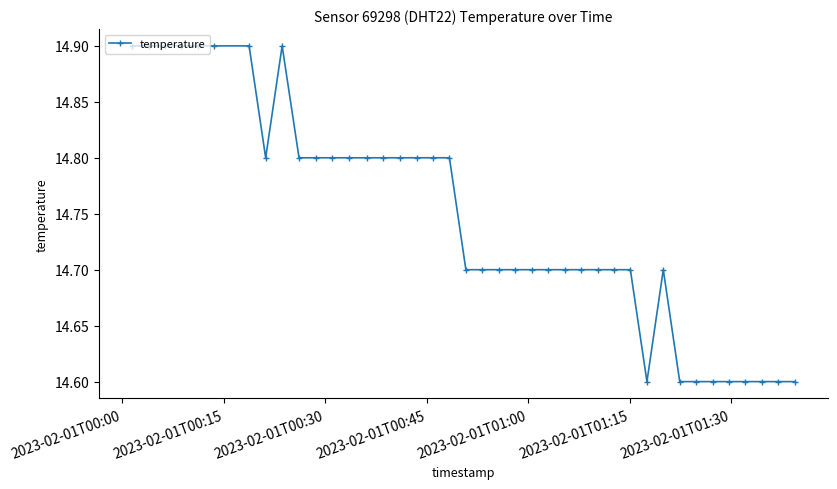

Does the chart have visible grid lines?

No